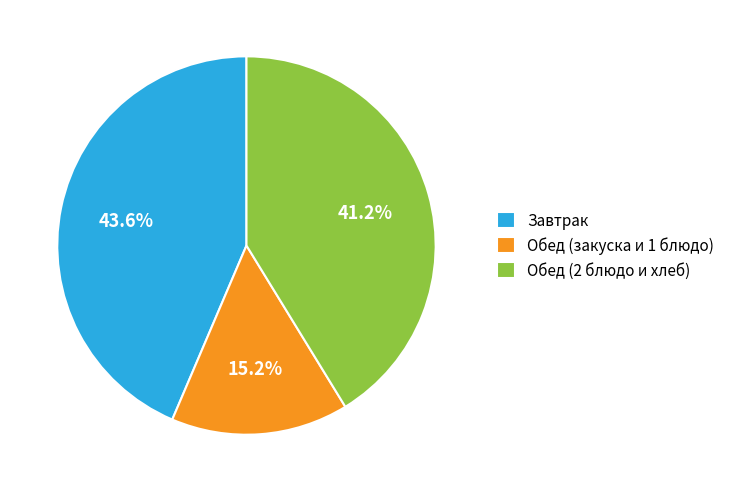

Which category has the biggest portion of the pie?

Завтрак